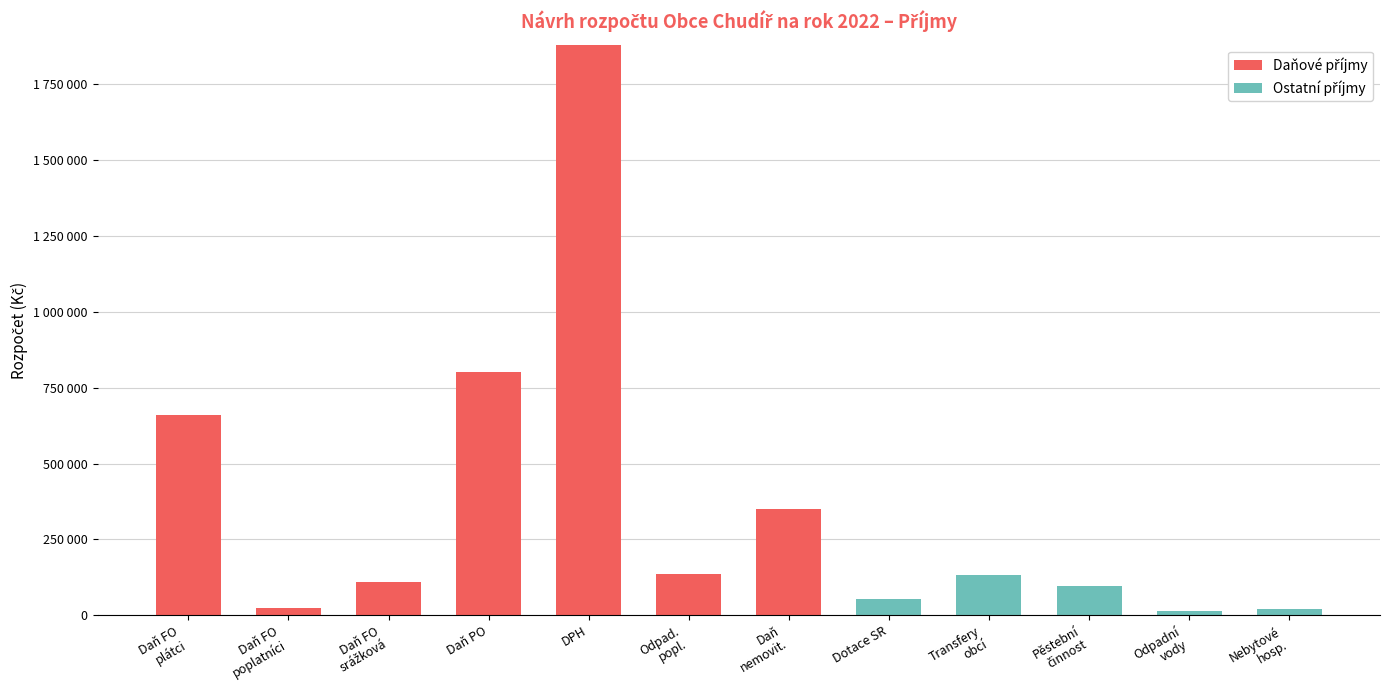

Are the bars horizontal?

No